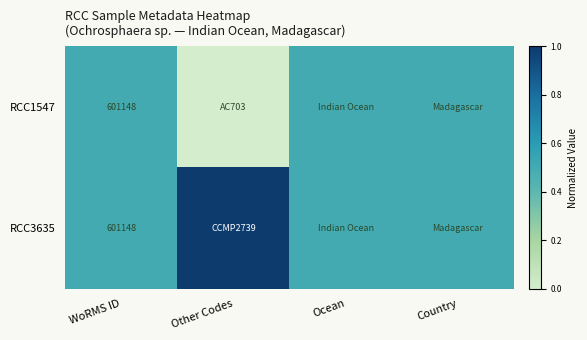

At which category is the sum across all series the highest?

WoRMS ID